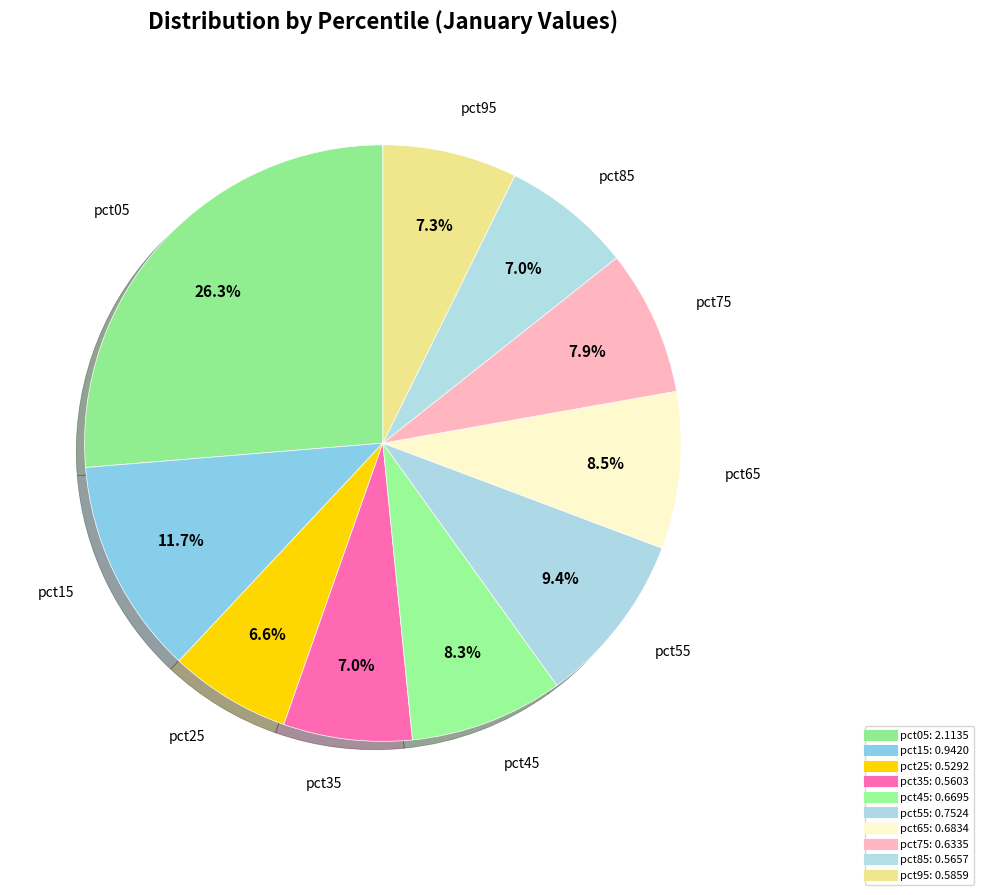

To the nearest percent, what is the difference between the largest and smallest slice percentages?

20%